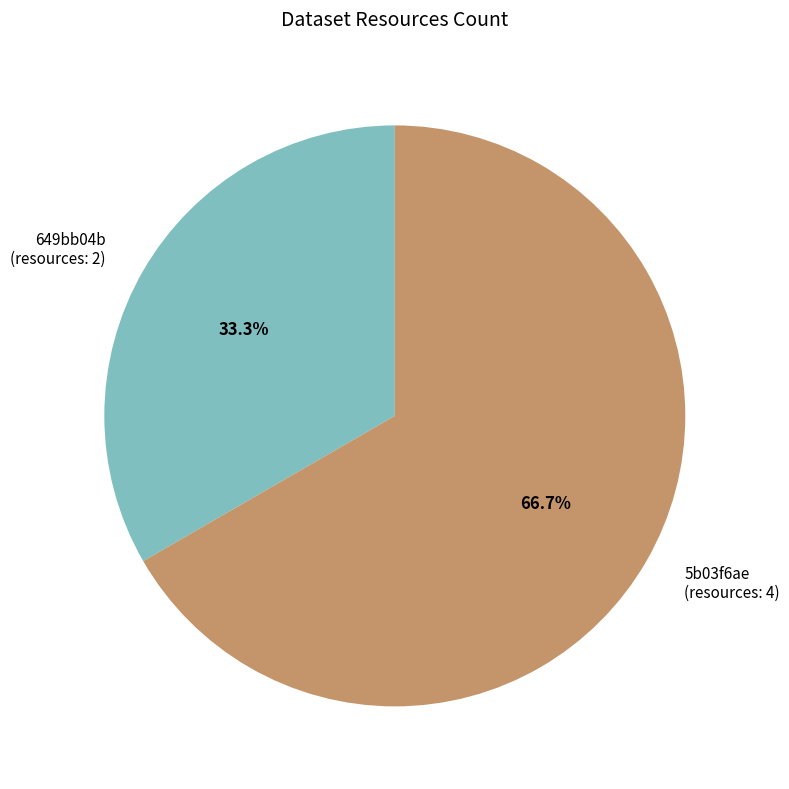

Rank the categories by value from highest to lowest.

5b03f6aec8d8c922914afa4f, 649bb04b078190f8a6e771a0